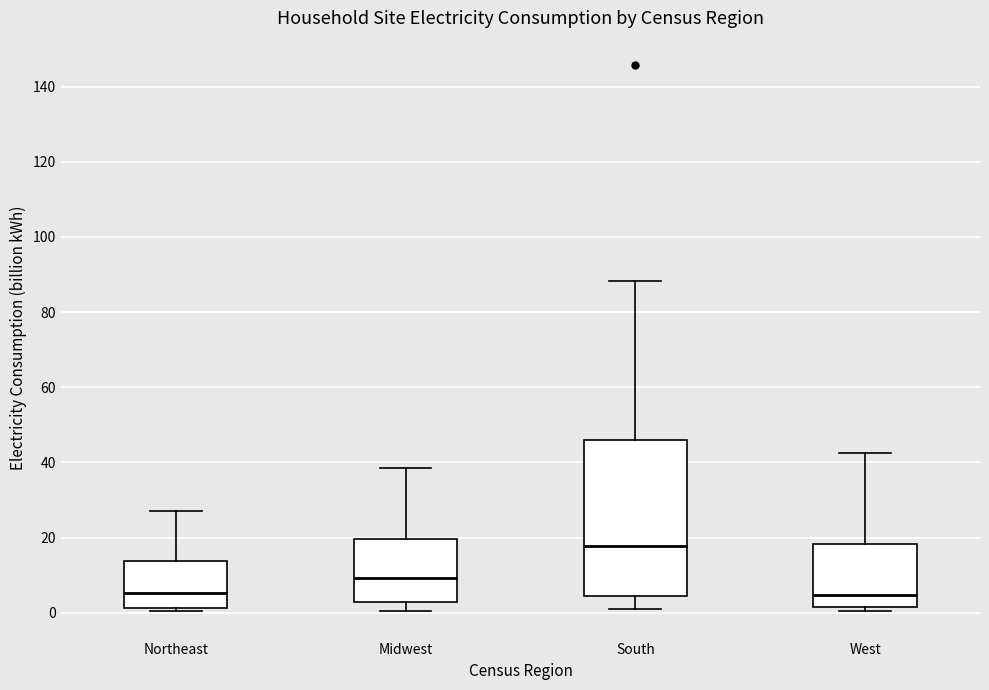

Which box's median line is the highest?

South